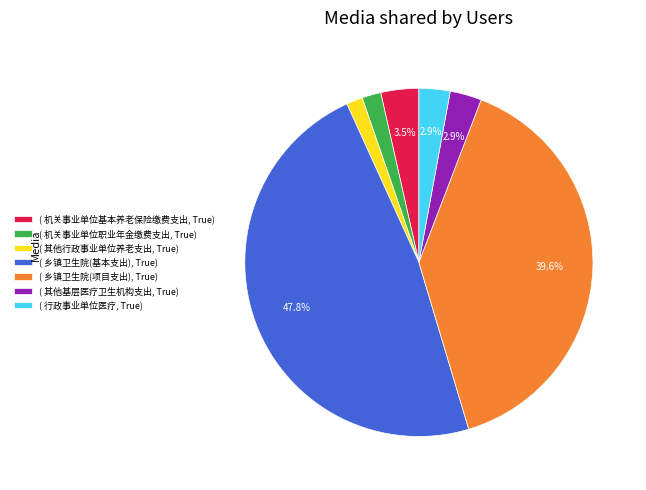

Does ( 机关事业单位职业年金缴费支出, True) account for over 50% of the chart?

No